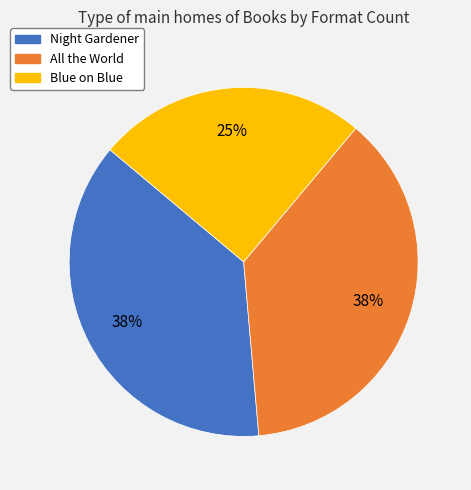

Which slice is the smallest?

Blue on Blue